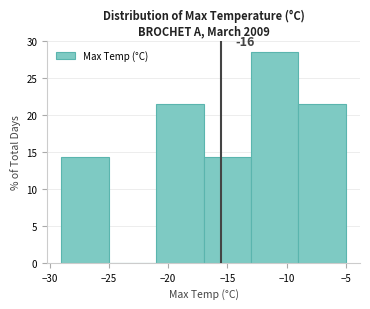

Which range on the x-axis has the tallest bar?

-13 to -9